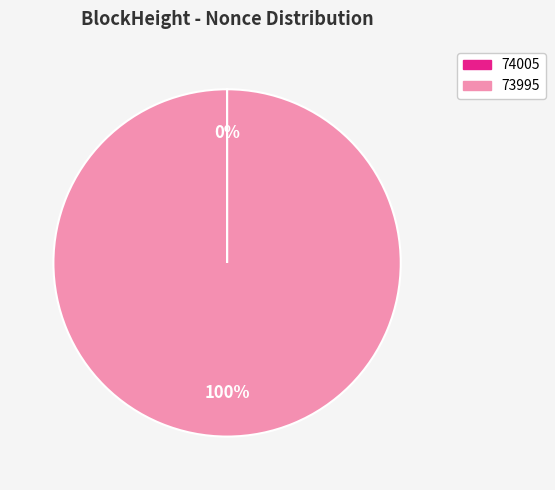

Which slice is the largest?

73995